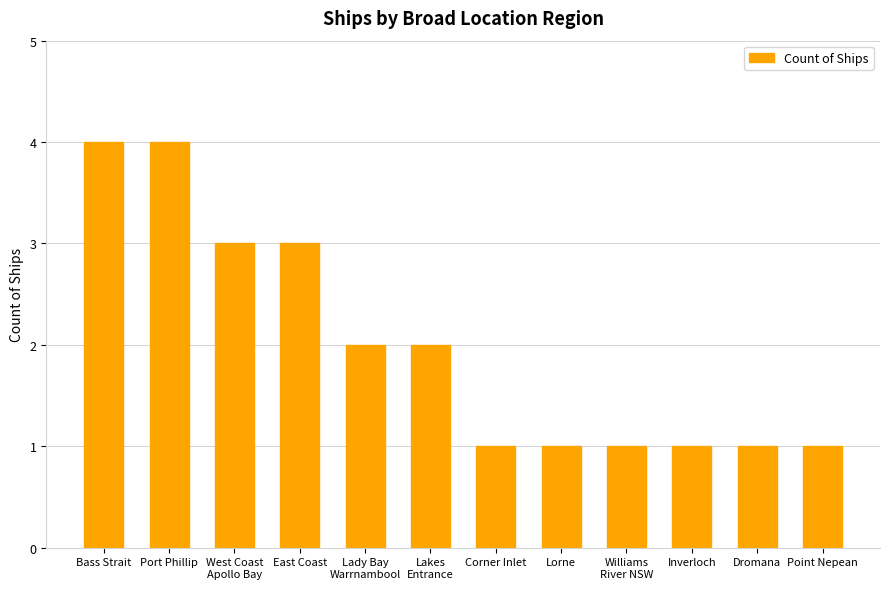

What is the maximum value shown in the chart?

4